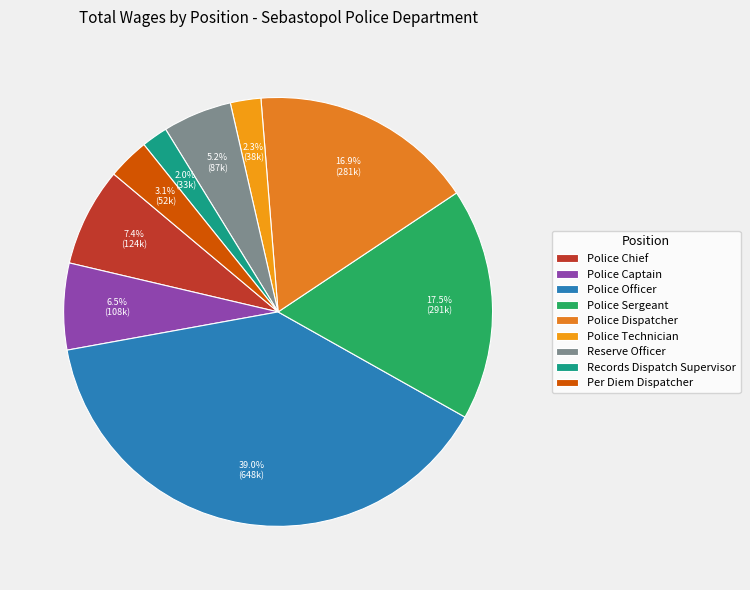

Is there any slice that represents more than half of the pie?

No